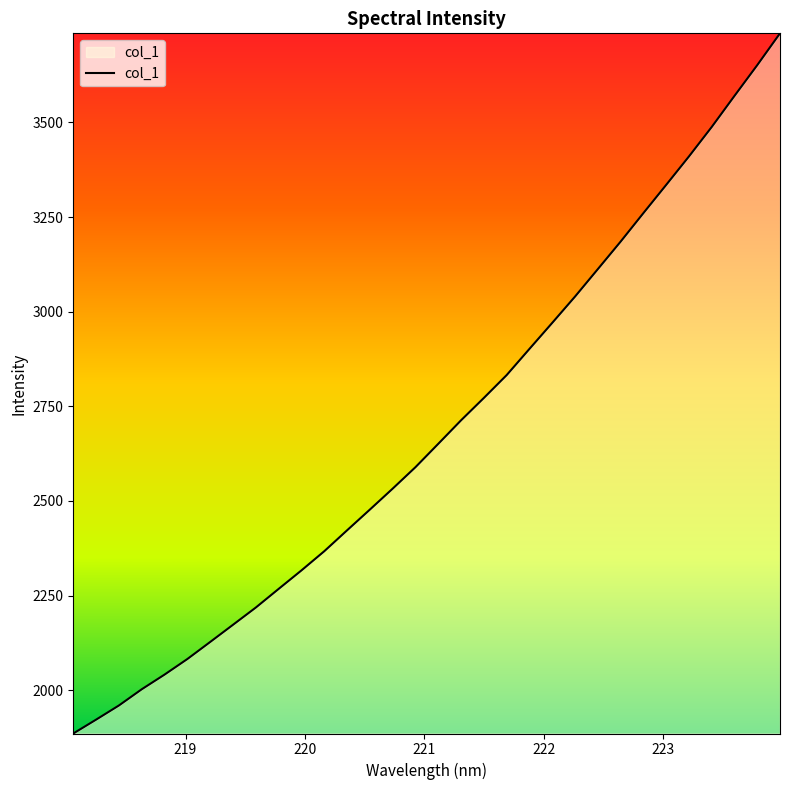

What is the maximum value shown in the chart?

3735.1